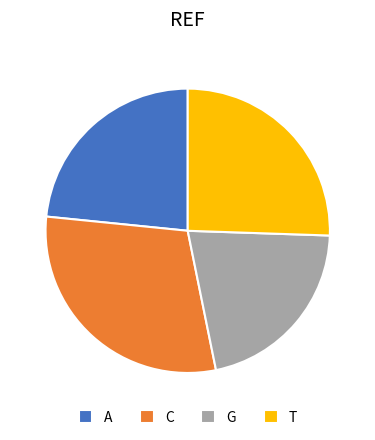

Combined, do T and C account for over 50%?

Yes